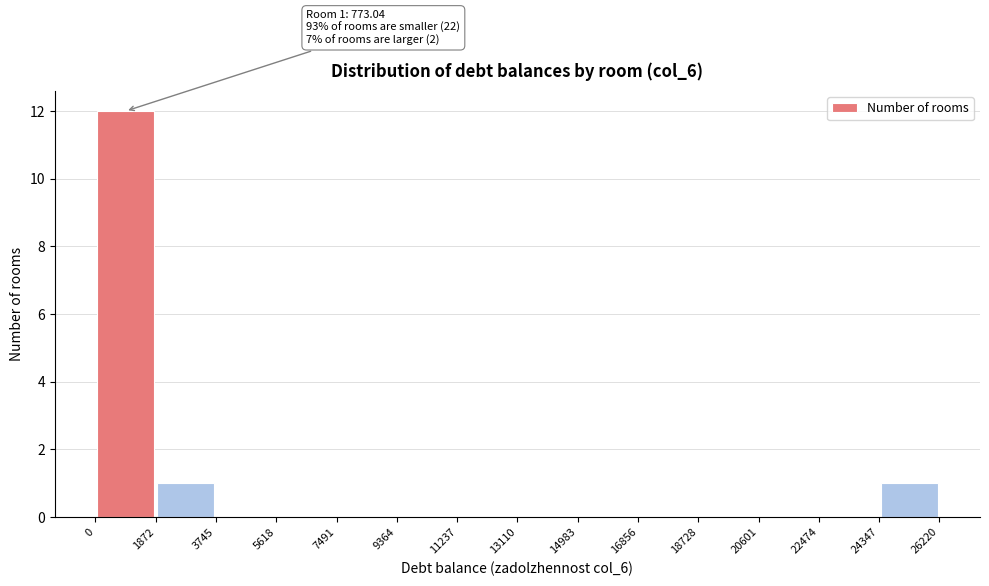

Over which range of the x-axis is the bar tallest?

0 to 1872